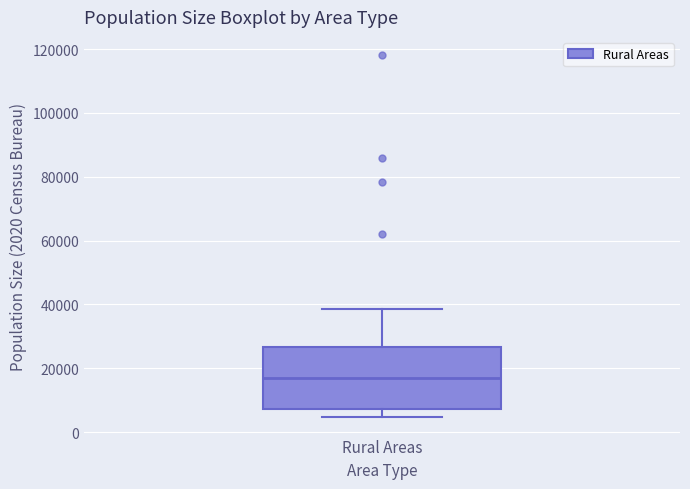

Where is the upper edge of the box for Rural Areas on the y-axis? The values are not printed on the chart, so give them approximately, as read against the axis.

26000